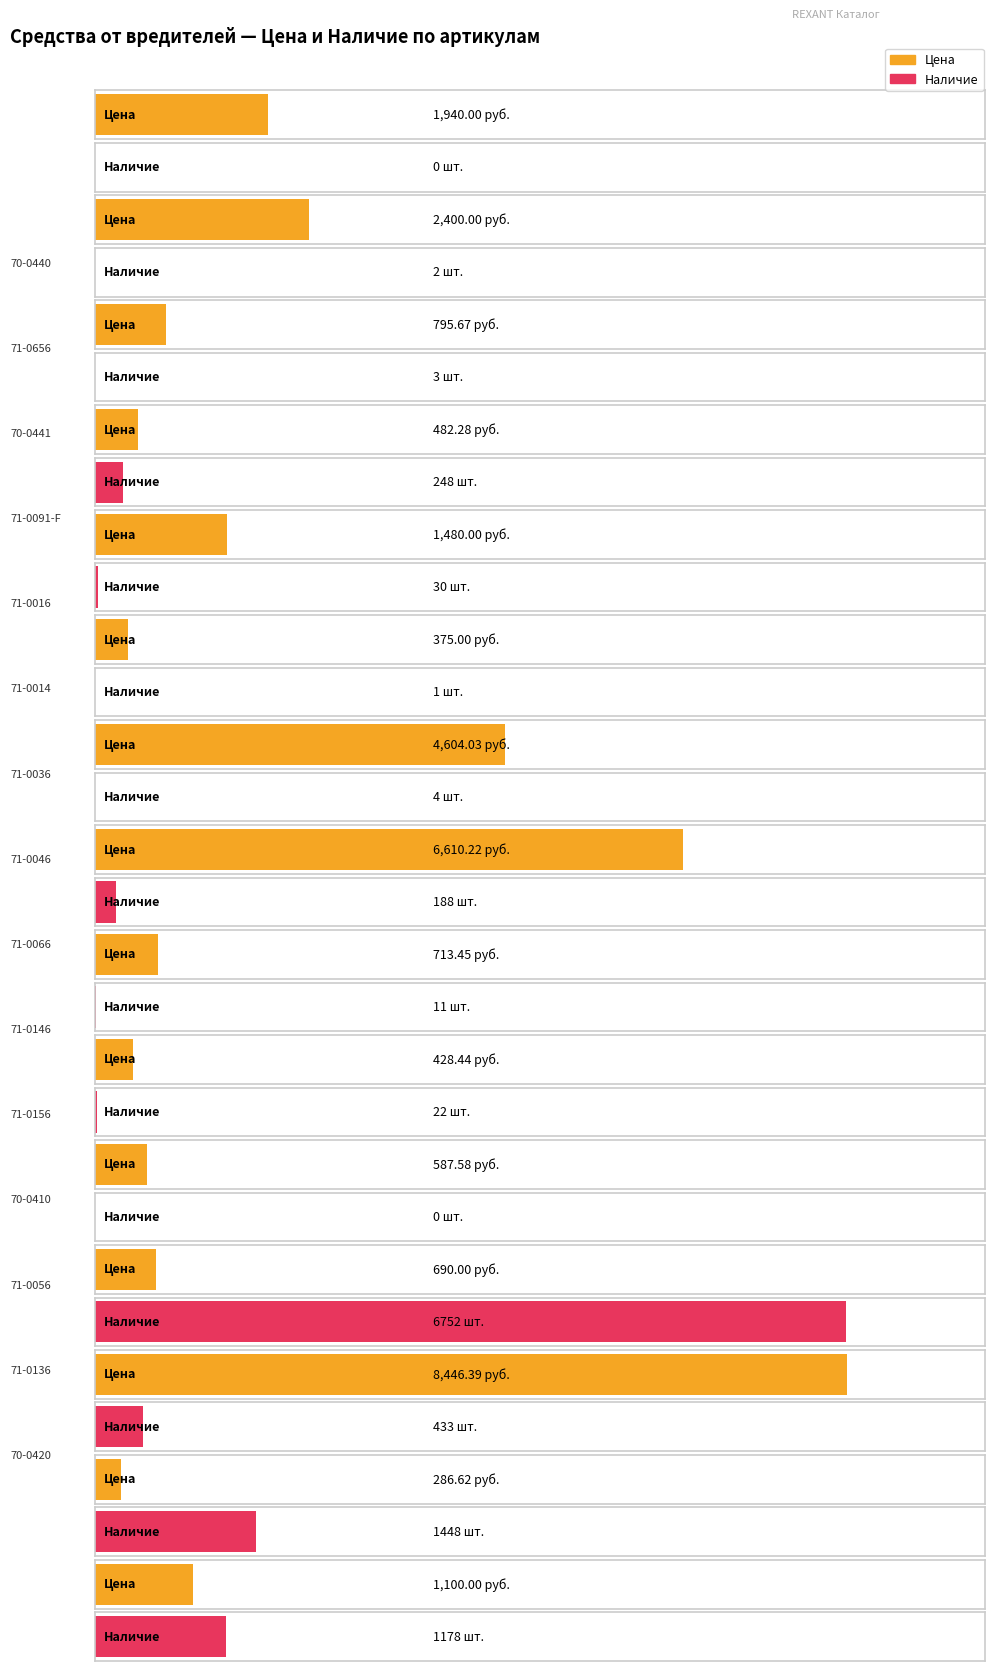

At which category is the sum across all series the highest?

71-0056